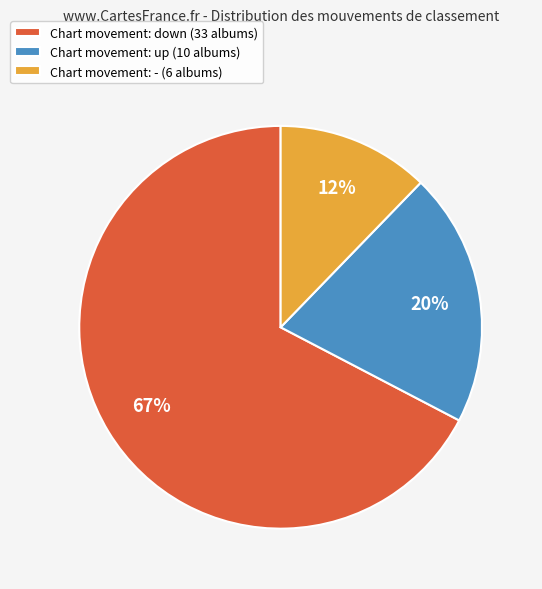

Which category accounts for the majority?

Chart movement: down (33 albums)